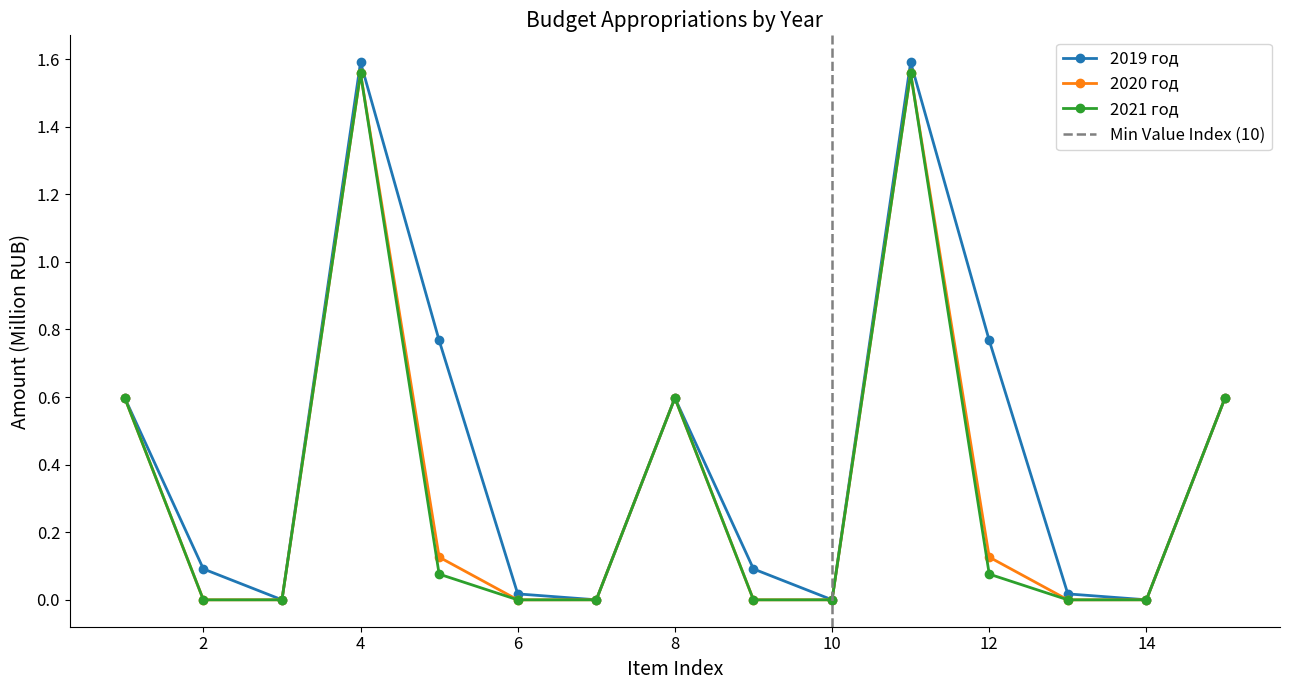

At 8, list the series in order from smallest to largest.

2019 год, 2020 год, 2021 год